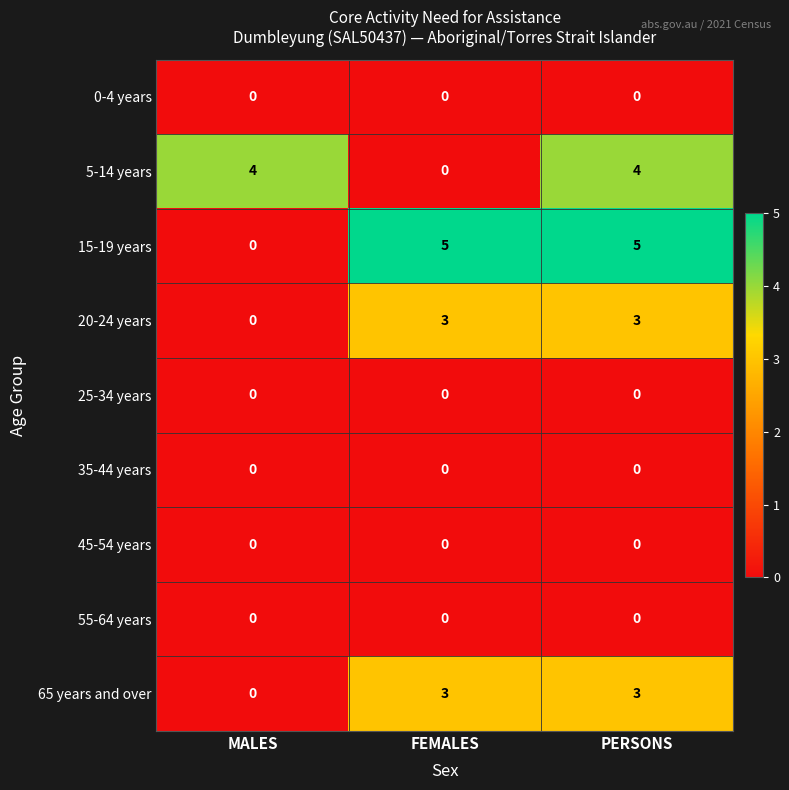

Is the value of 35-44 years at PERSONS greater than the value of 5-14 years at MALES?

No